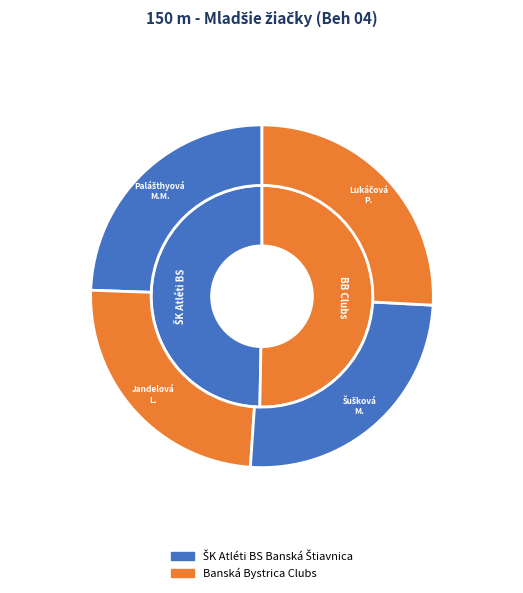

Does Palášthyová Michaela Mária represent more than half of the total?

No